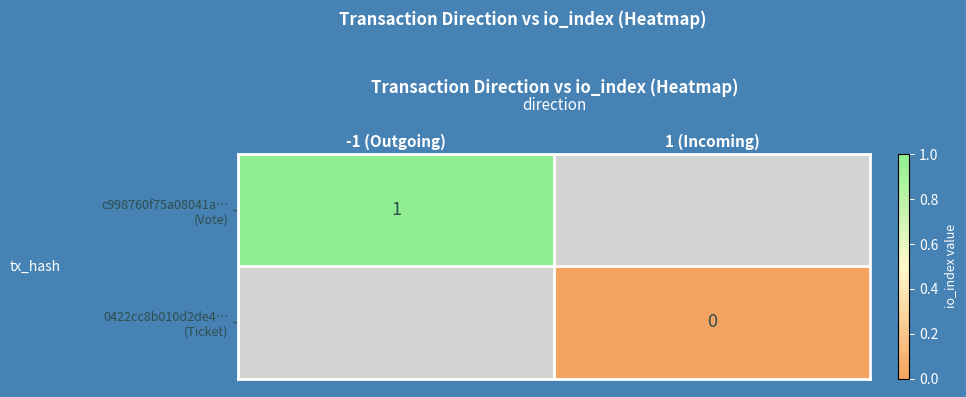

At -1 (Outgoing), list the series in order from smallest to largest.

c998760f75a08041a… (Vote), 0422cc8b010d2de4… (Ticket)